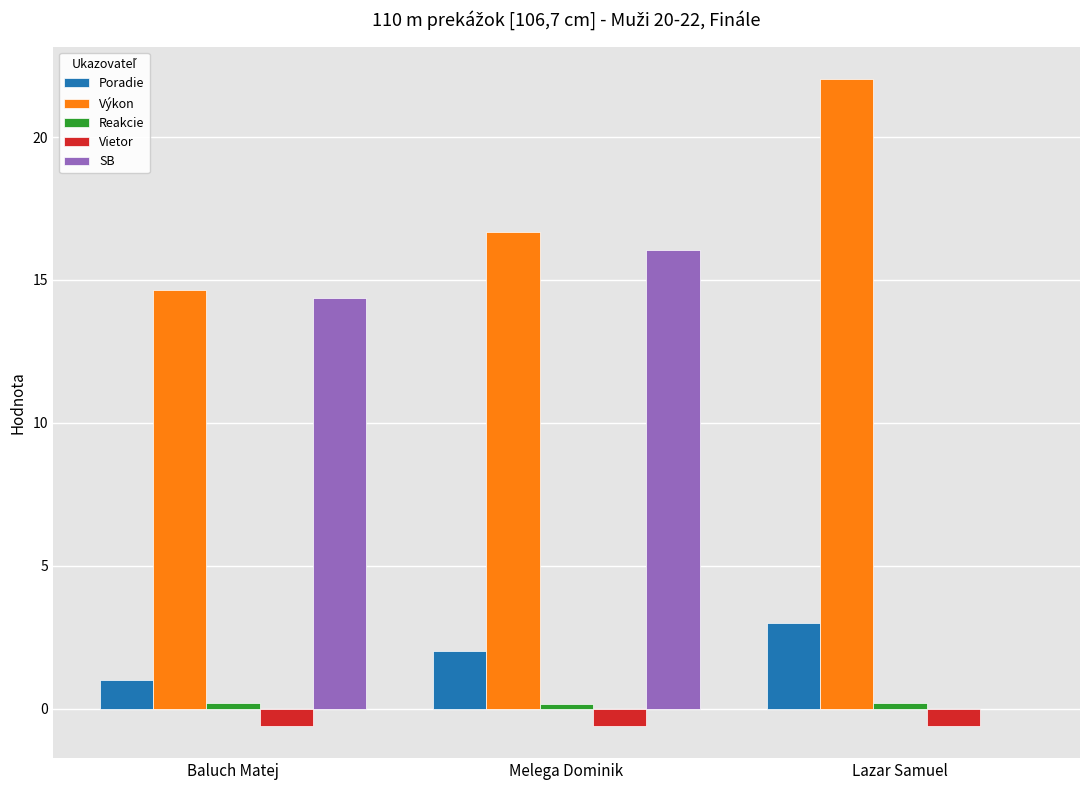

At which category does the chart reach its peak across all series?

Lazar Samuel